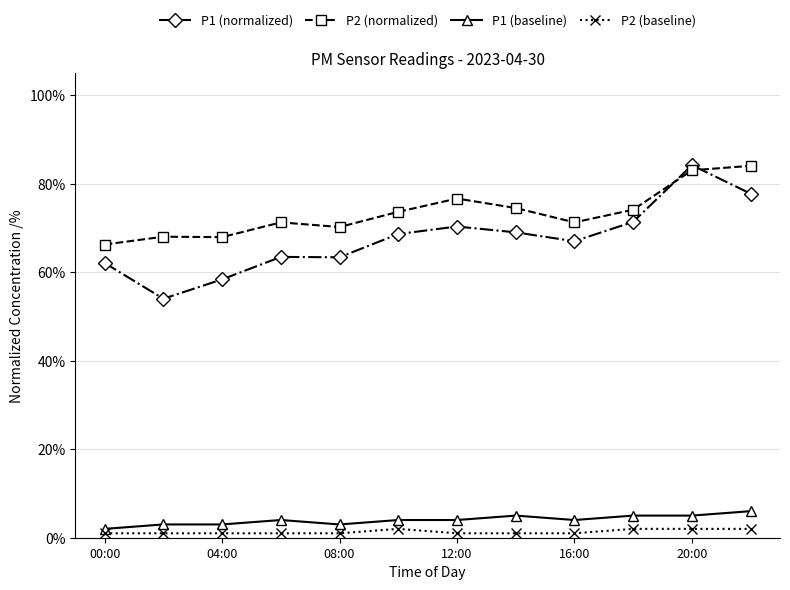

What are all the series names shown in the legend?

P1 (normalized), P2 (normalized), P1 (baseline), P2 (baseline)